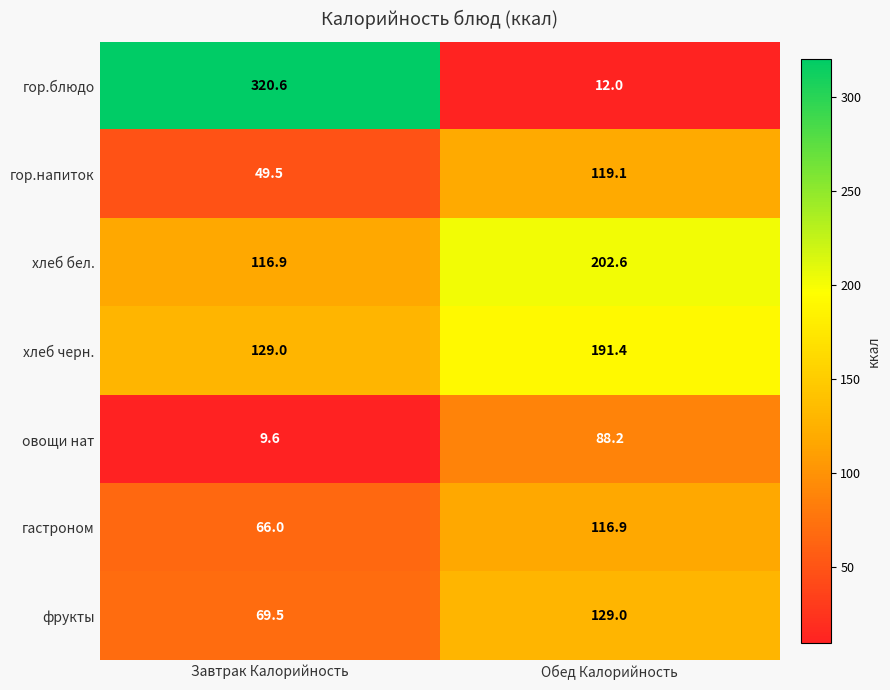

At how many categories does at least one series exceed 63?

2